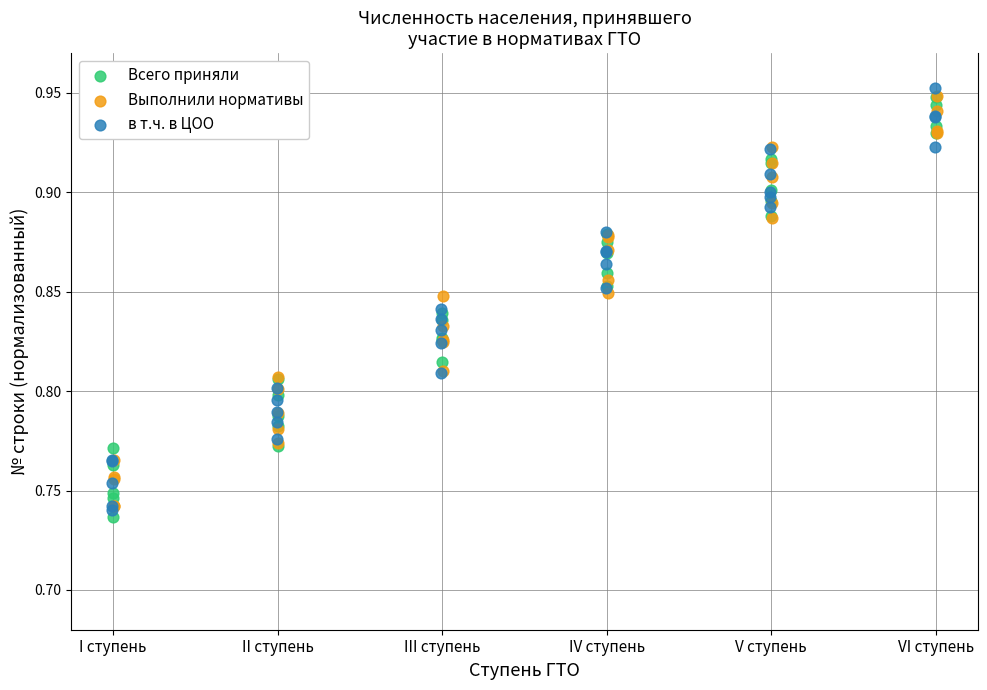

Which series reaches the maximum Y coordinate?

в т.ч. в ЦОО